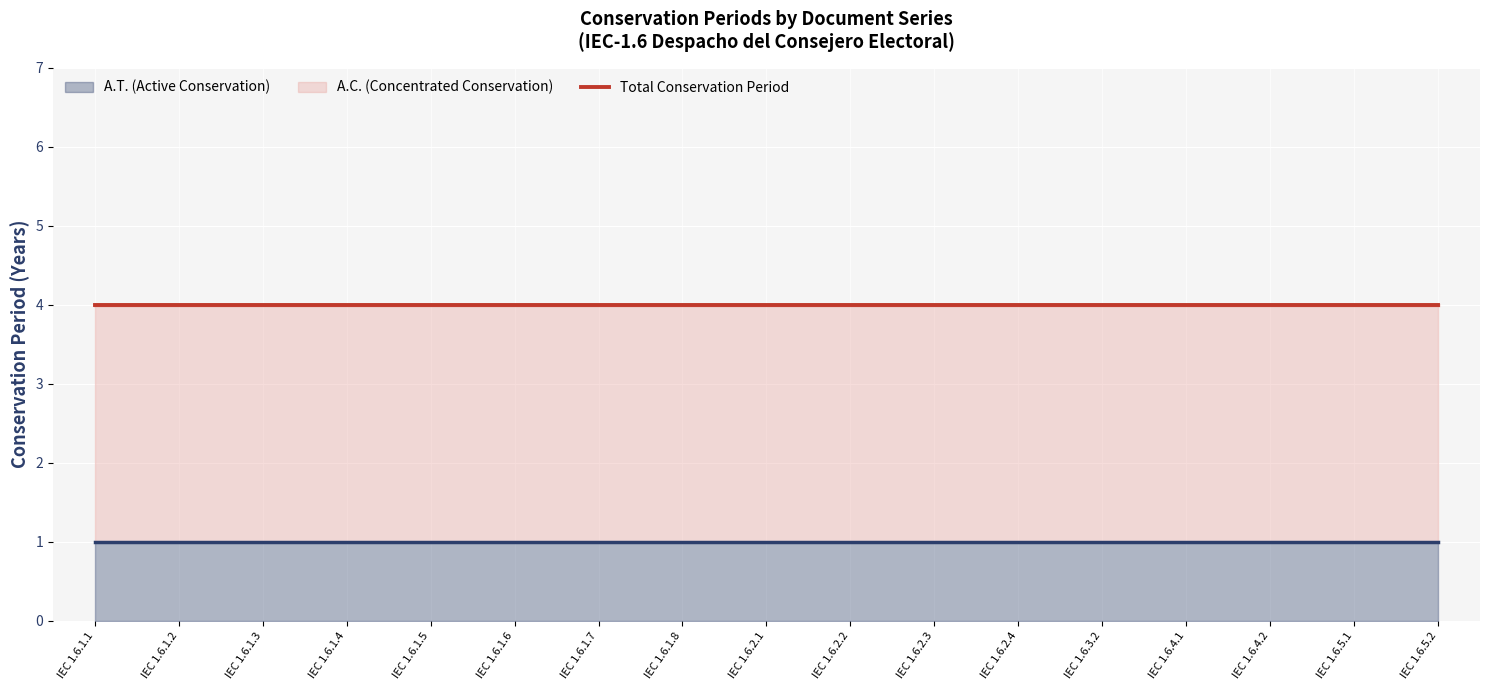

True or false: A.C. (Concentrated Conservation) and Total Conservation Period cross at least once.

False